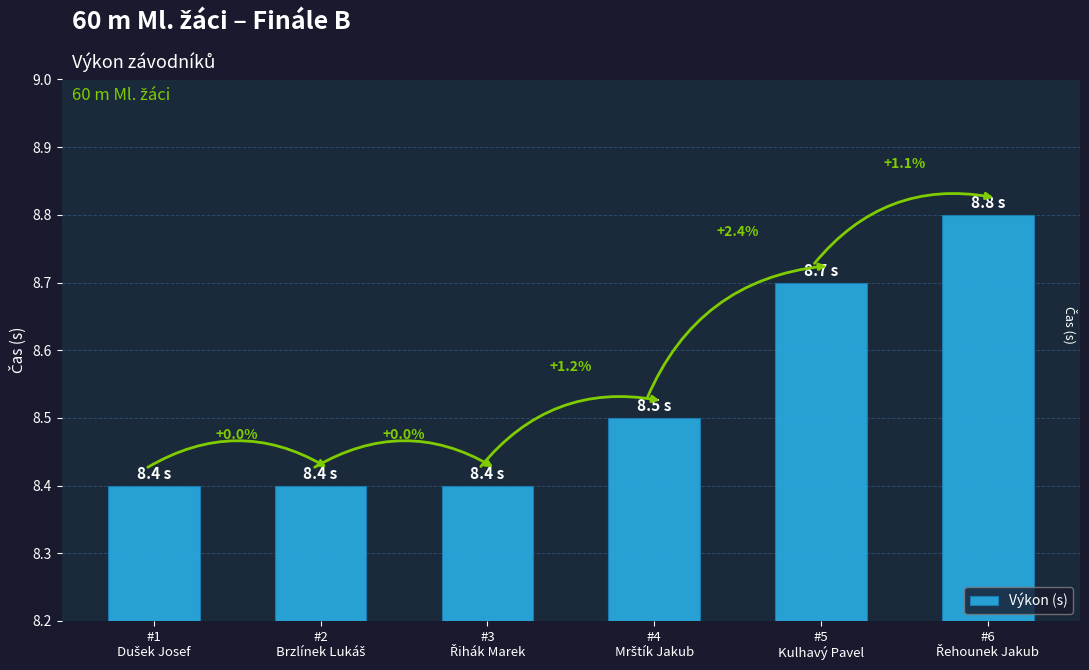

How many bars are there in total?

6